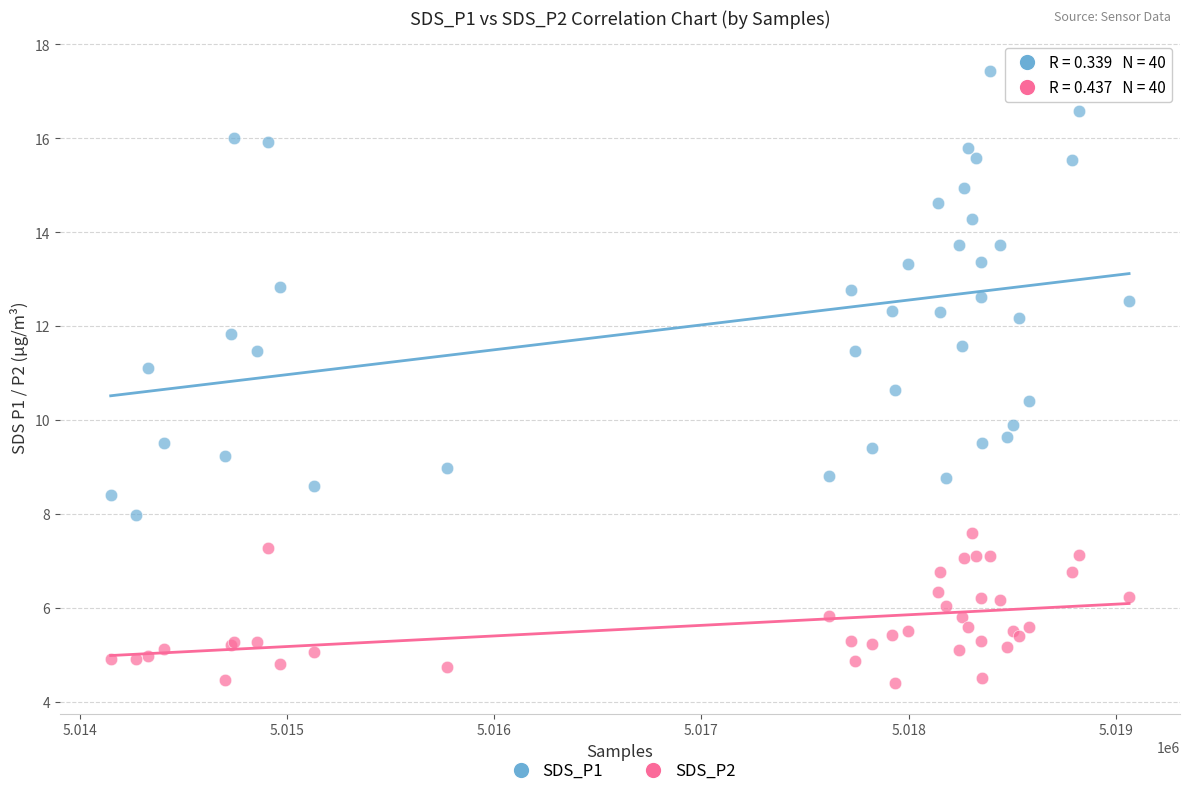

What are all the series names shown in the legend?

SDS_P1, SDS_P2